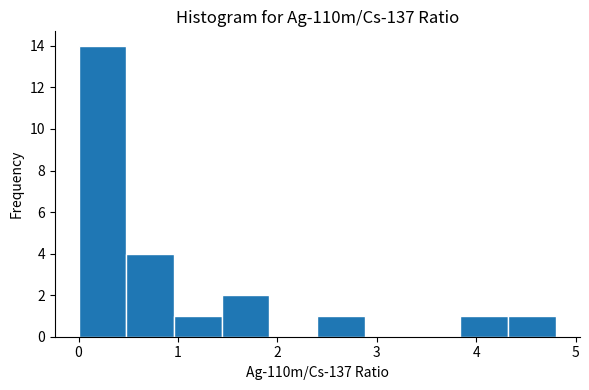

Which range on the x-axis has the tallest bar?

0.0 to 0.5